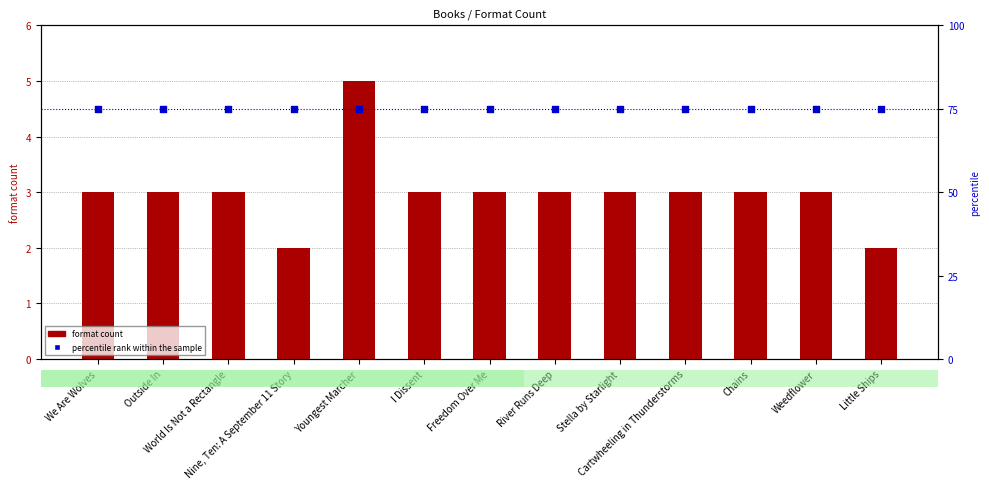

What are all the series names shown in the legend?

format count, percentile rank within the sample